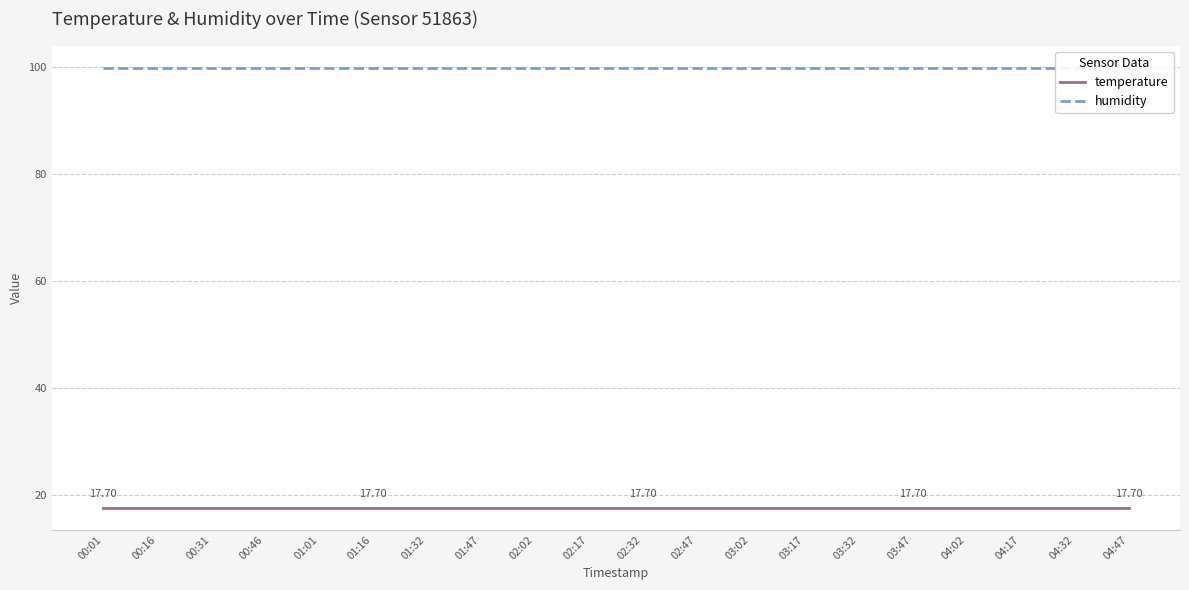

Count the number of categories in the chart.

20